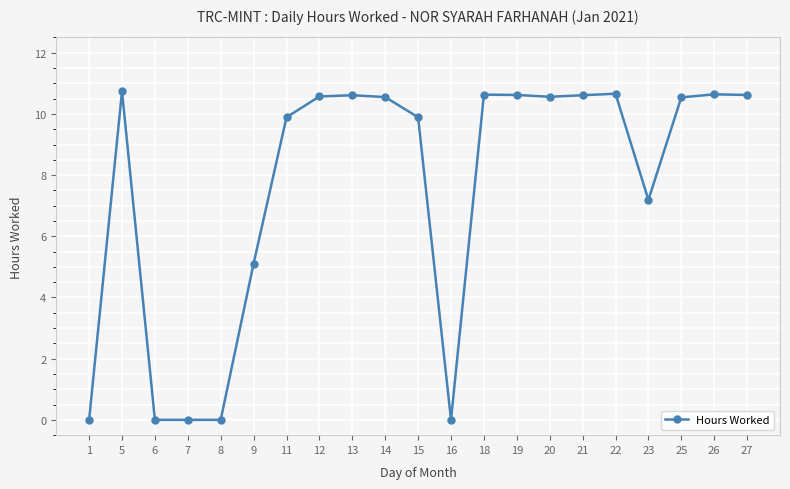

How many values are below 10?

9